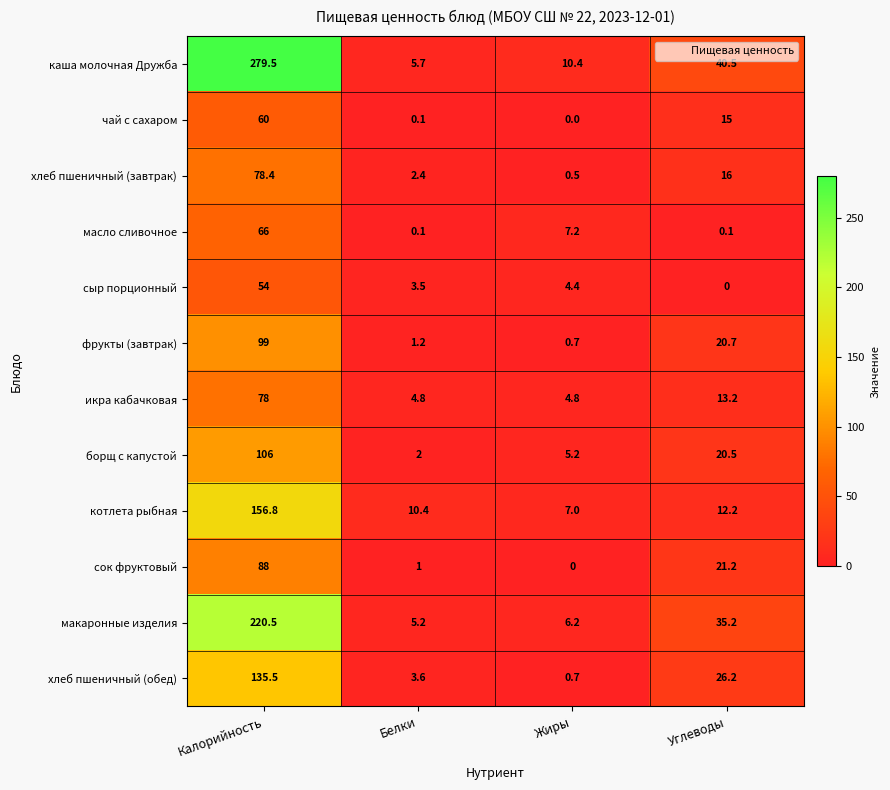

At which label does фрукты (завтрак) reach its peak?

Калорийность